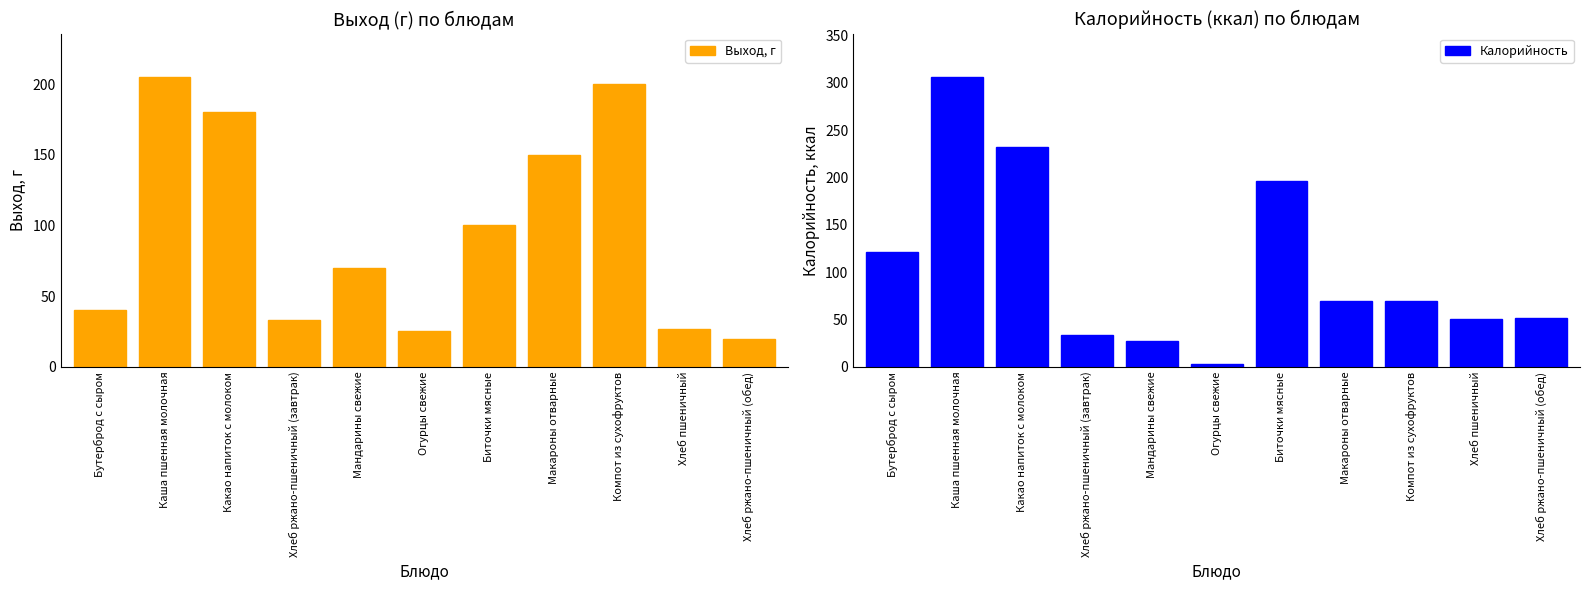

What is the difference between the second highest and minimum values in the Выход, г series?

180